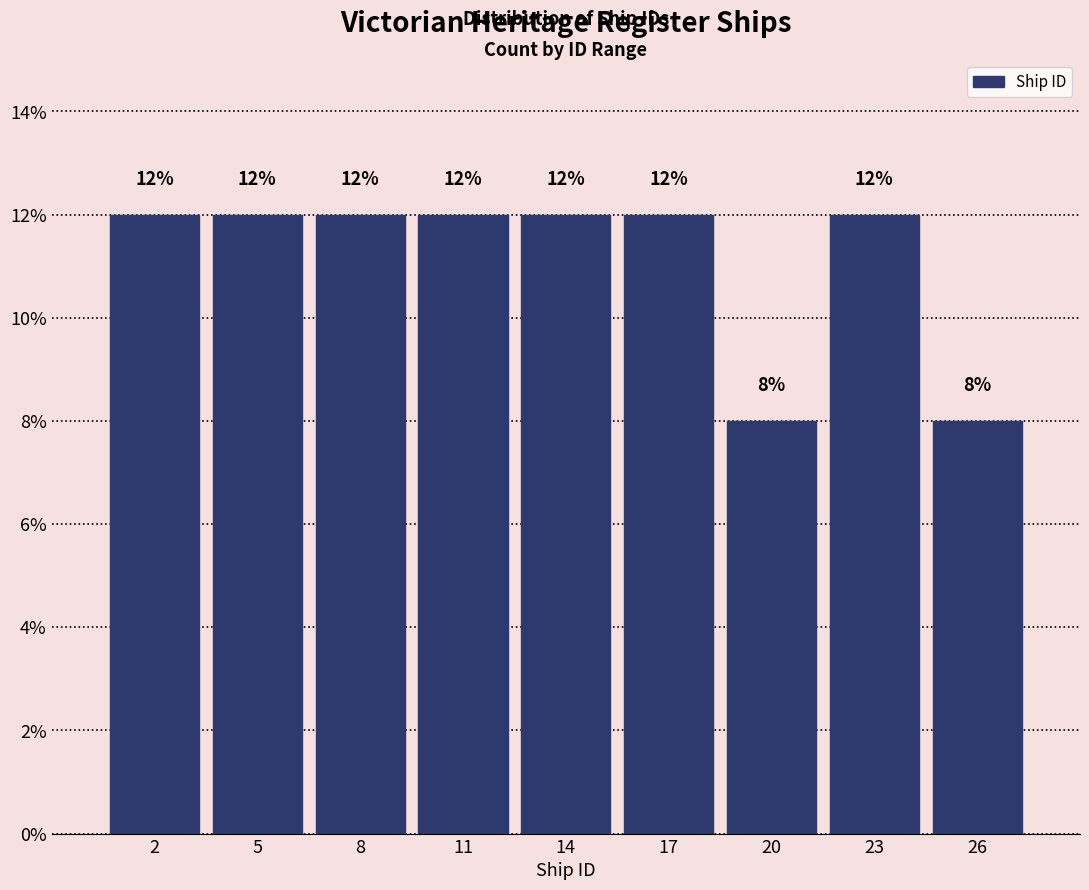

Reading left to right, list all the values displayed in this chart.

12	12	12	12	12	12	8	12	8